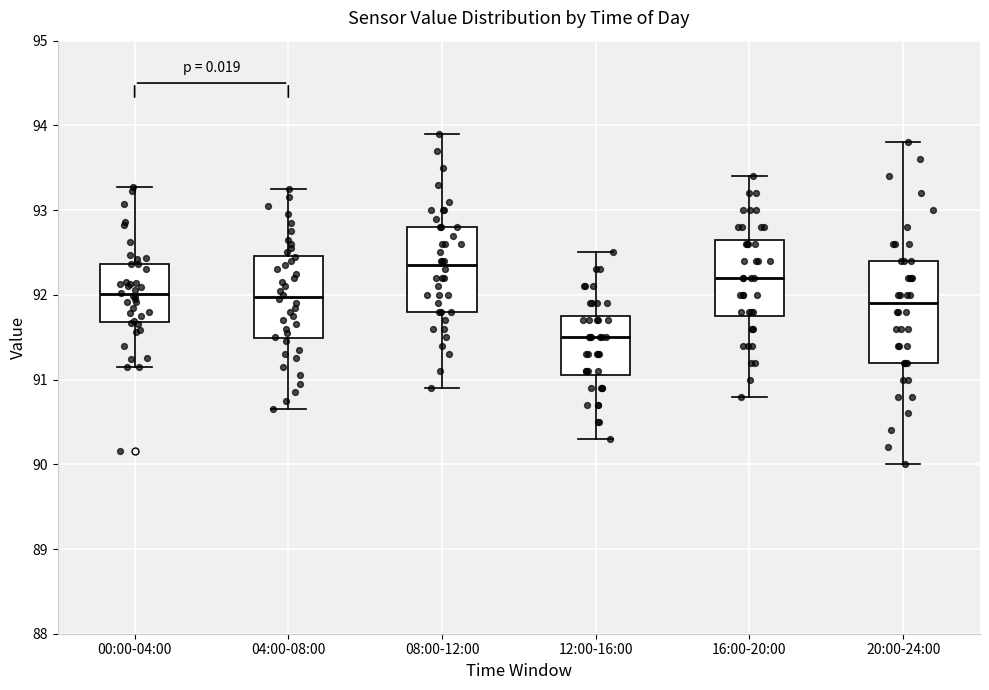

Where does the median line of the box for 04:00-08:00 sit on the y-axis? The values are not printed on the chart, so give them approximately, as read against the axis.

92.0